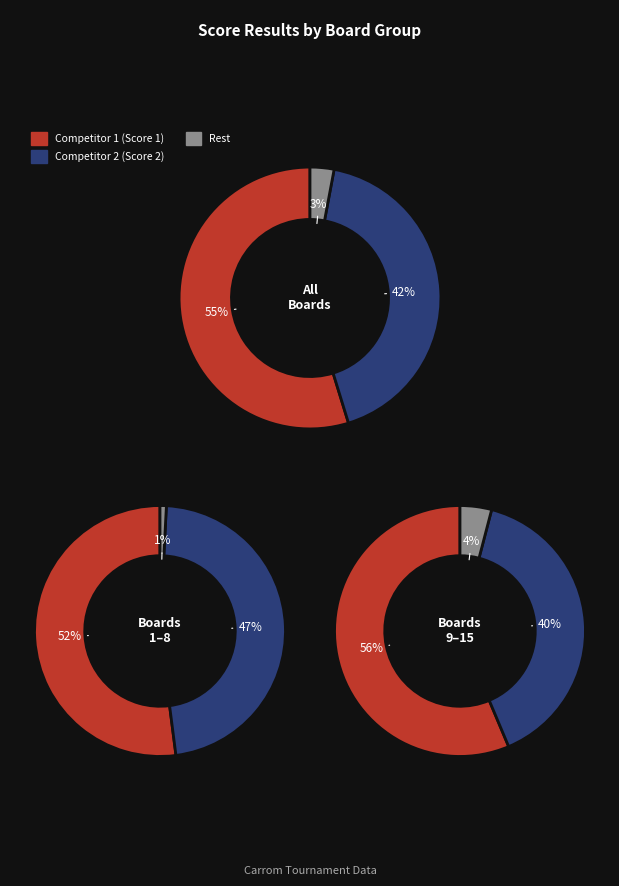

Does 5 represent more than half of the total?

No